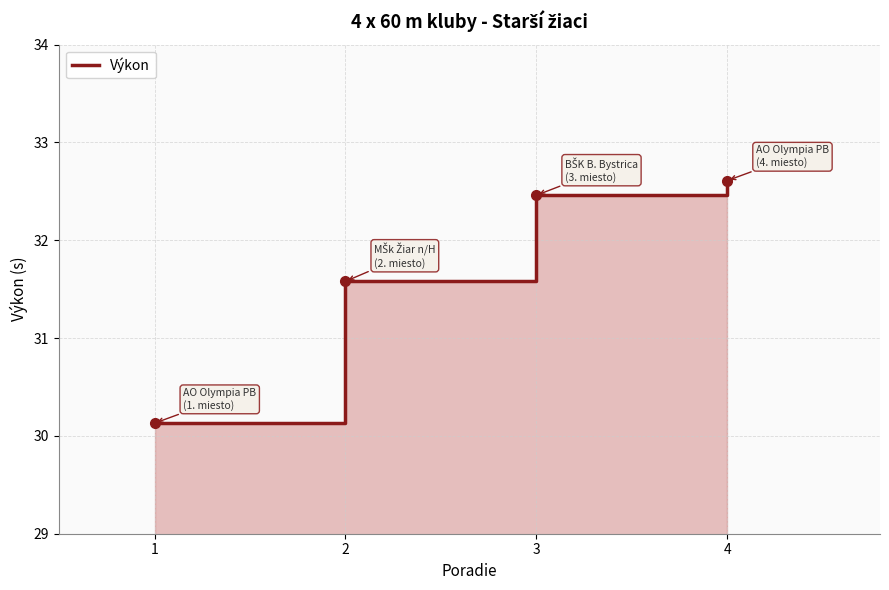

What is the change in value from 2 to 3?

+0.9